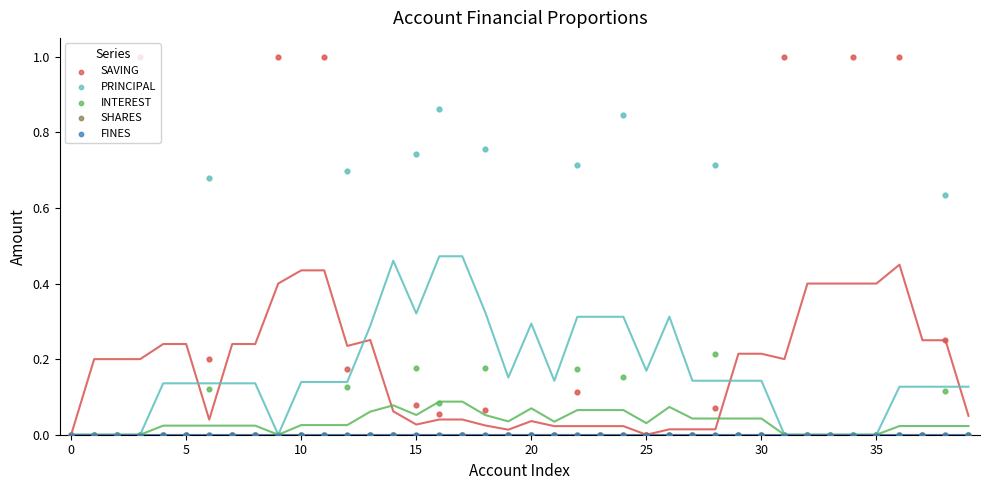

Which series has the largest total across all categories?

SAVING